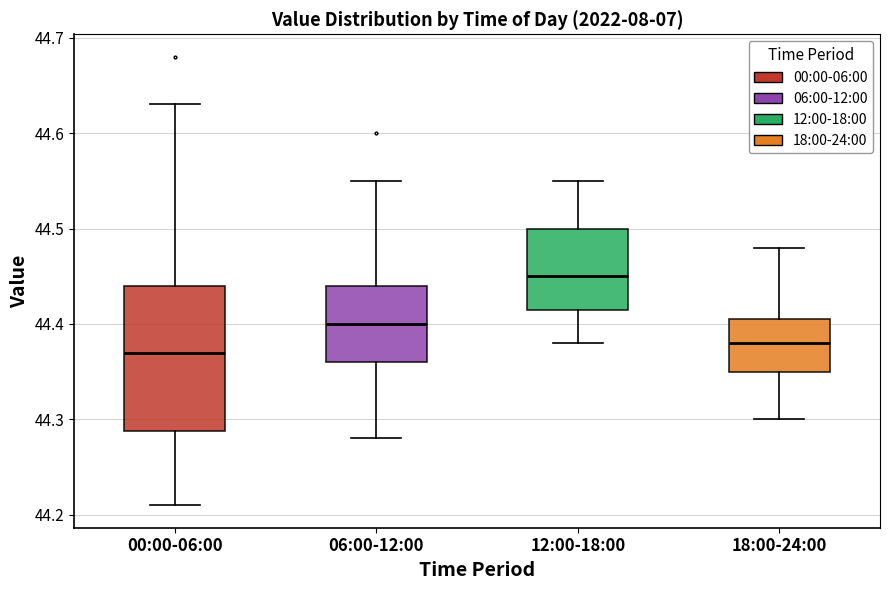

Where is the upper edge of the box for 12:00-18:00 on the y-axis? The values are not printed on the chart, so give them approximately, as read against the axis.

44.50